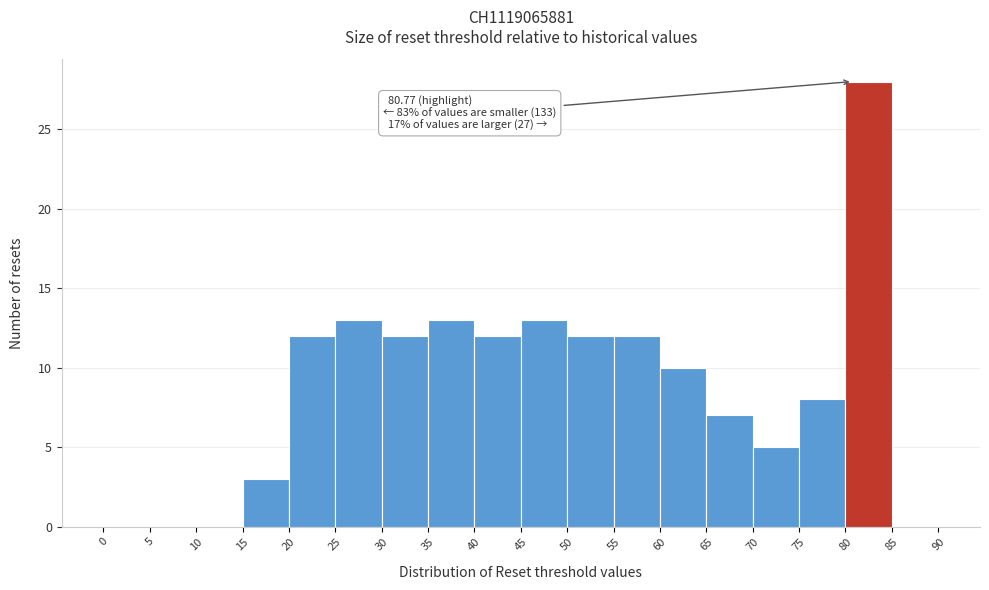

Over which range of the x-axis is the bar tallest?

80 to 85